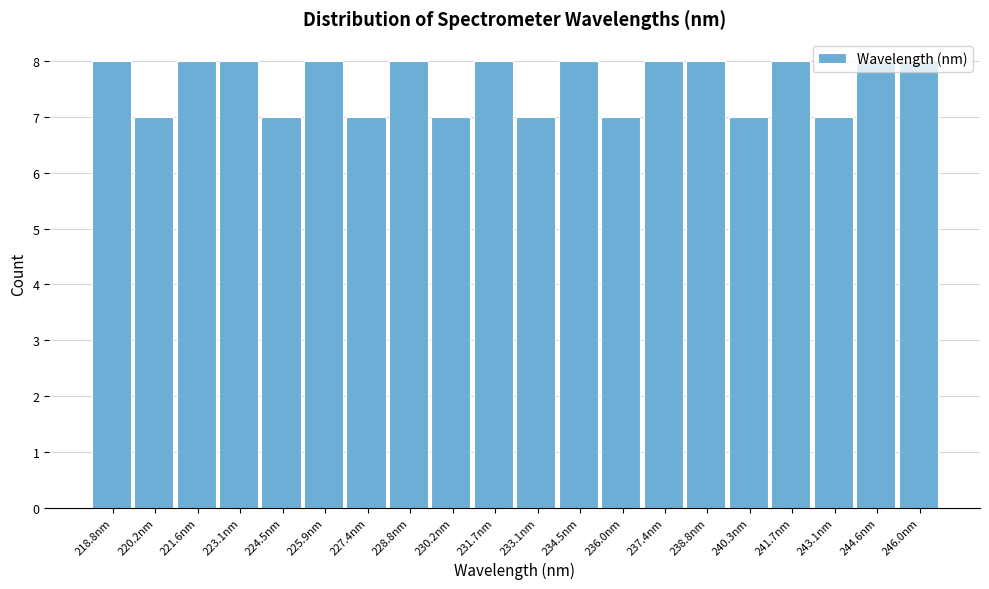

Reading left to right, list every bar in this chart as the range it spans on the x-axis followed by its height. Neither the bar edges nor the heights are printed on the chart, so give them approximately, as read against the axes.

218.0 to 219.4: 8
219.4 to 221.0: 7
221.0 to 222.4: 8
222.4 to 223.8: 8
223.8 to 225.2: 7
225.2 to 226.6: 8
226.6 to 228.0: 7
228.0 to 229.6: 8
229.6 to 231.0: 7
231.0 to 232.4: 8
232.4 to 233.8: 7
233.8 to 235.2: 8
235.2 to 236.6: 7
236.6 to 238.2: 8
238.2 to 239.6: 8
239.6 to 241.0: 7
241.0 to 242.4: 8
242.4 to 243.8: 7
243.8 to 245.2: 8
245.2 to 246.8: 8